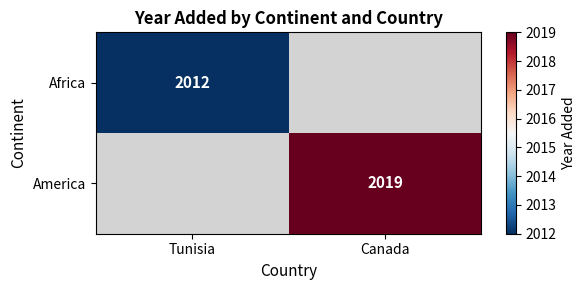

Is it true that Africa equals 2012 at Tunisia?

True